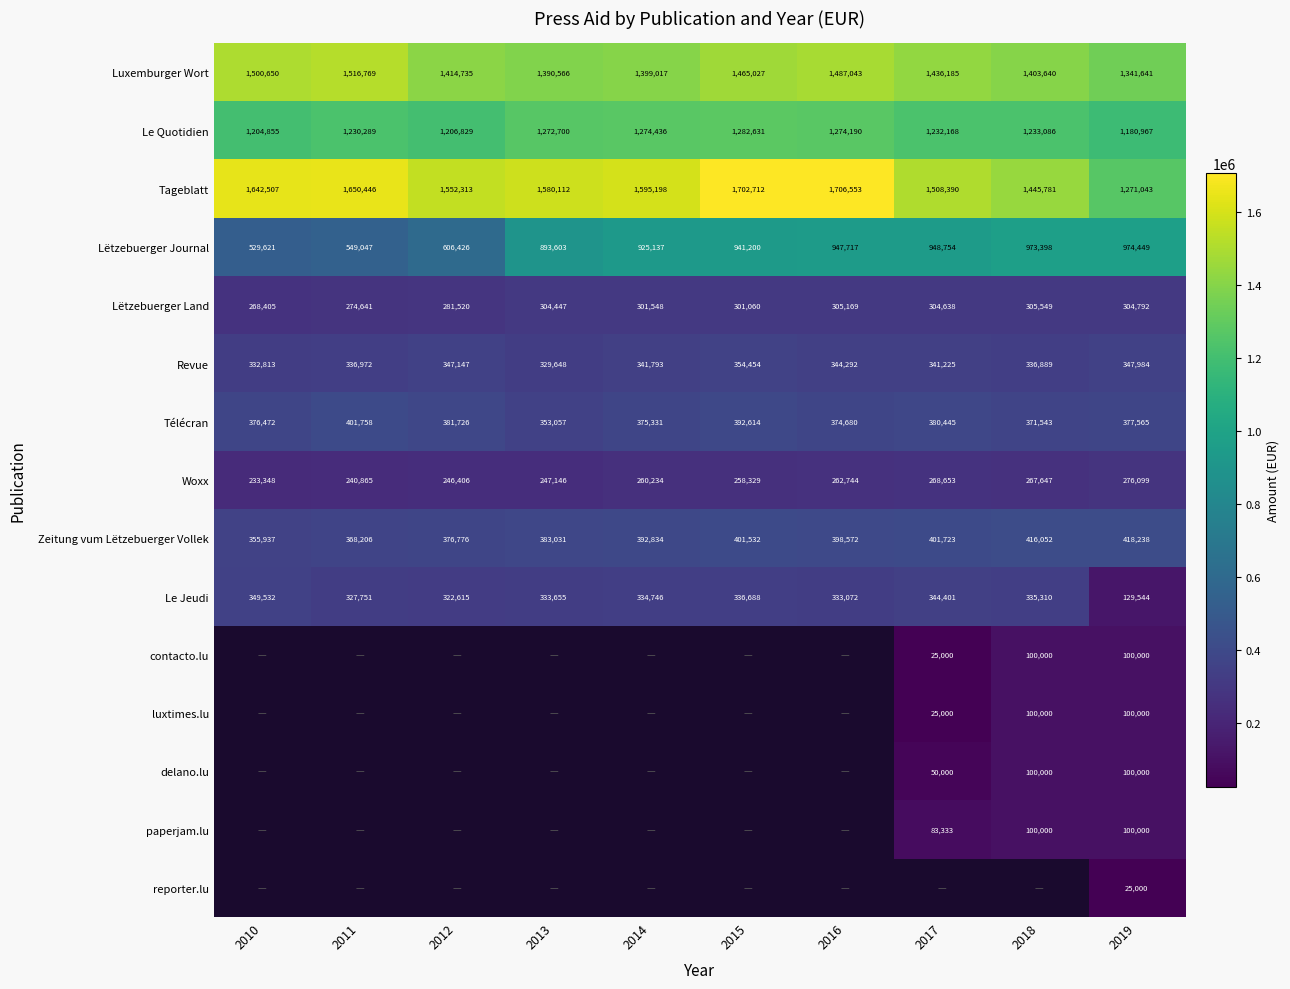

What is the greatest value displayed?

1706553.0